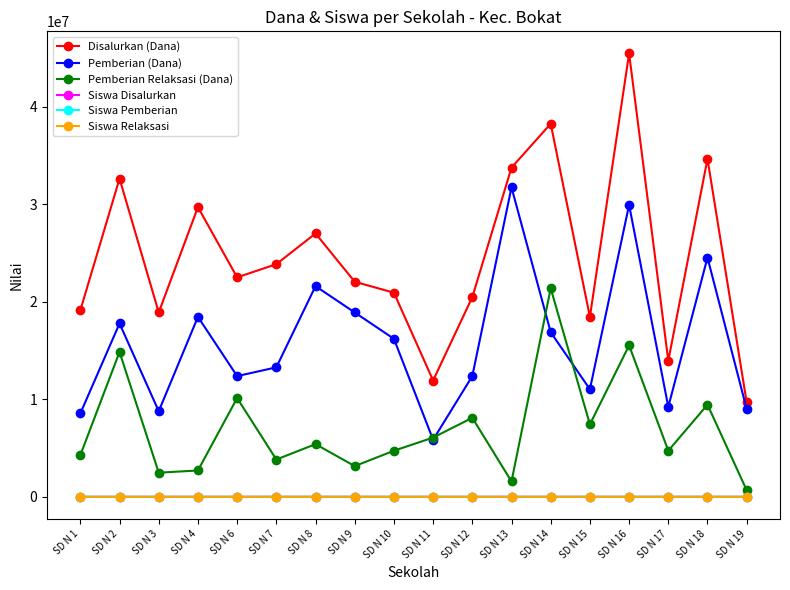

At which category is the sum across all series the highest?

SD N 16